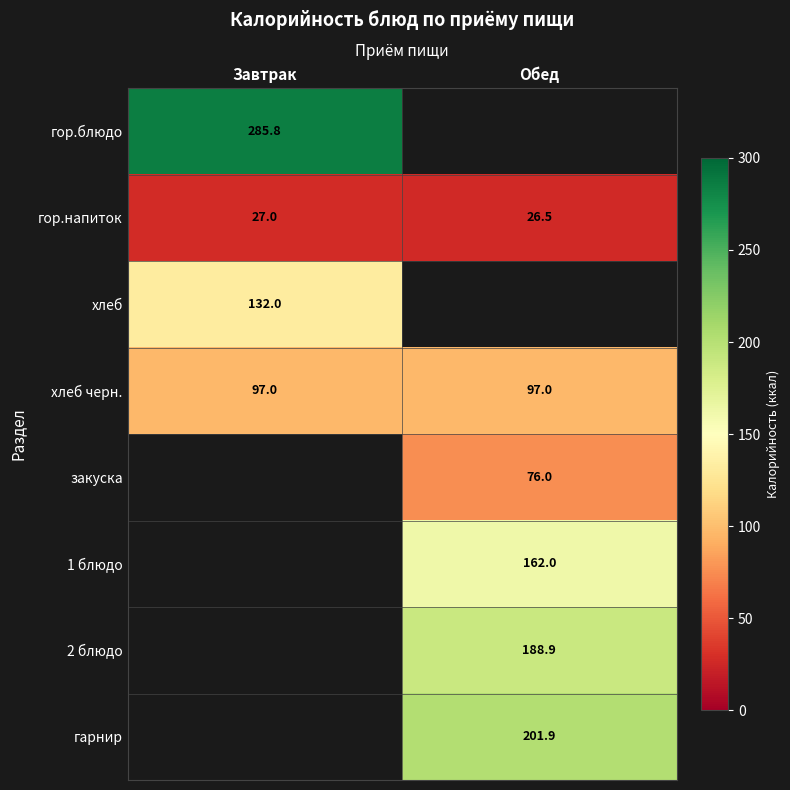

Which category has the lowest value in the гор.напиток series?

Обед